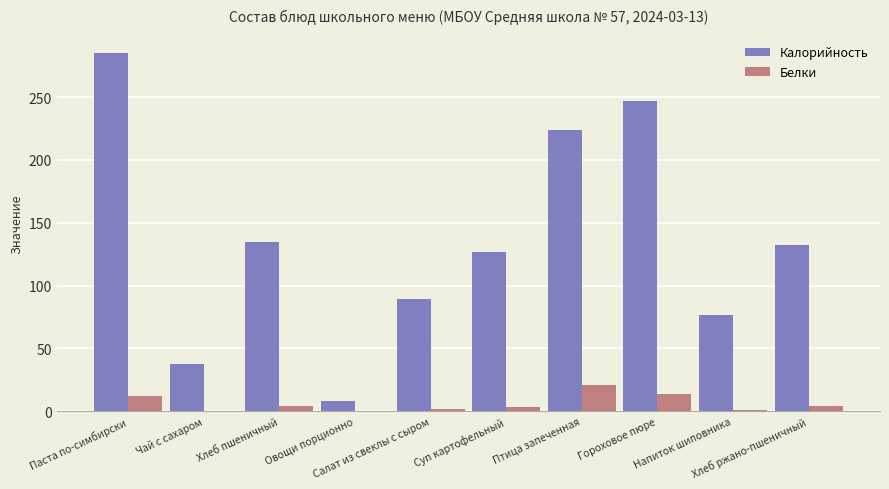

Which series has the largest total across all categories?

Калорийность